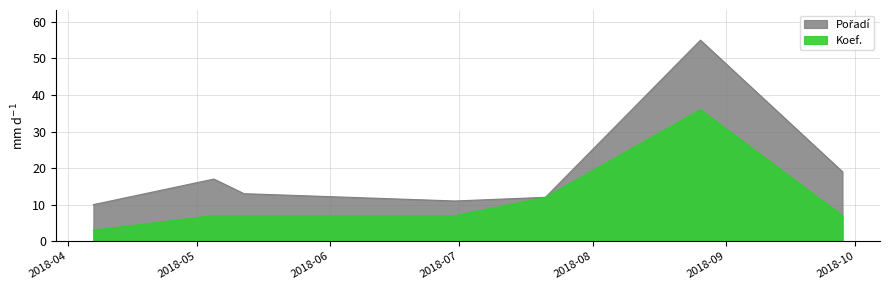

How many interior local peaks does the Koef. series have?

1